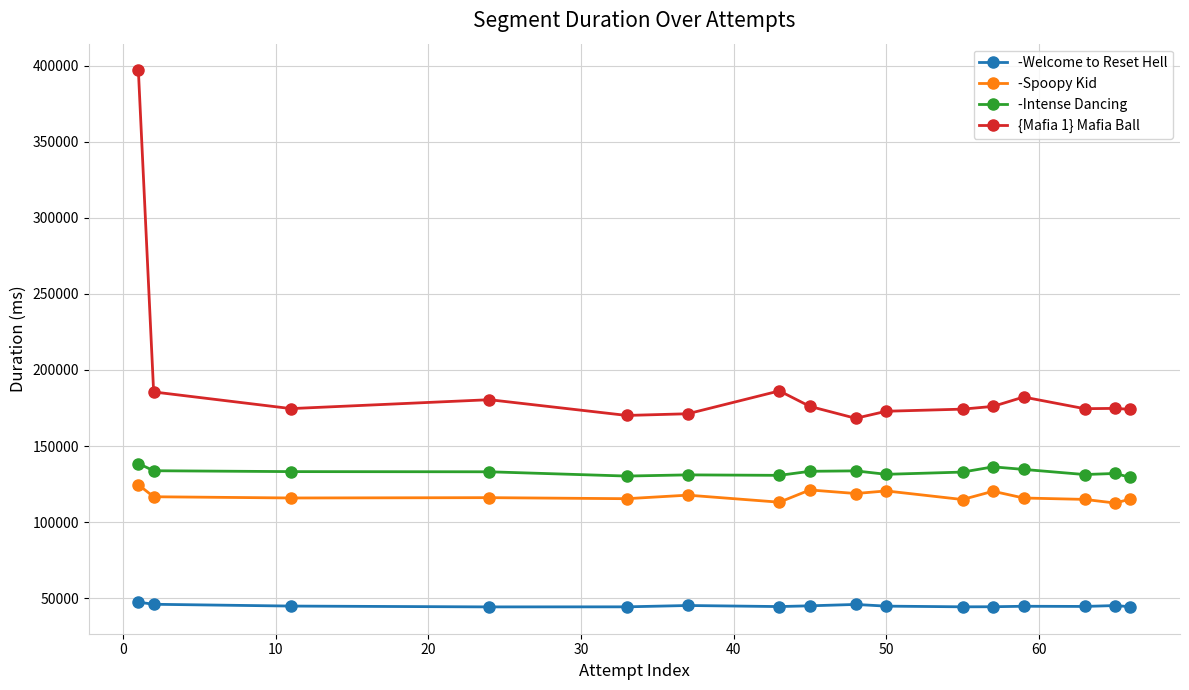

True or false: -Spoopy Kid has more than 1 points higher than both neighbors.

True